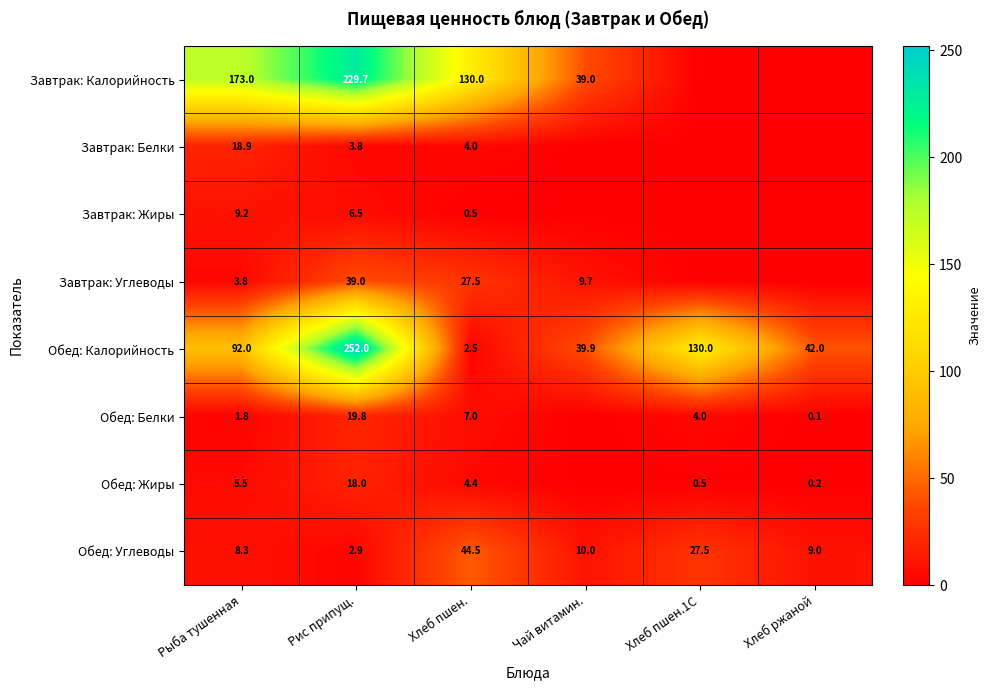

True or false: Завтрак: Жиры has a value of 9.2 at Рыба тушенная.

True